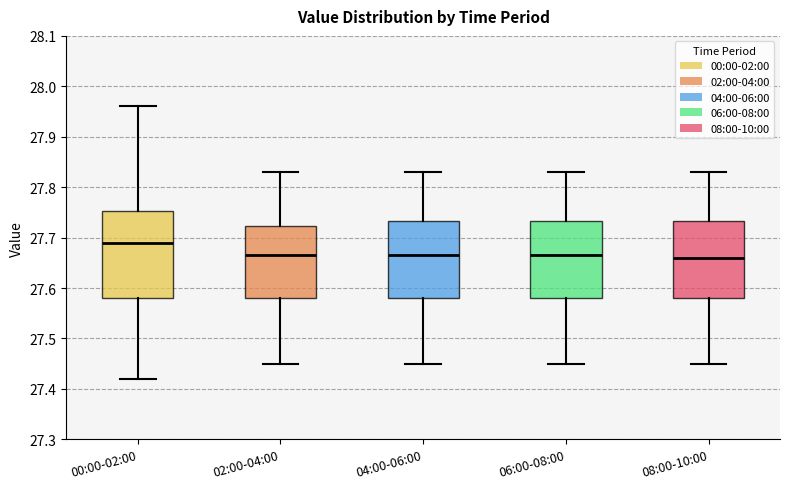

Where does the median line of the box for 06:00-08:00 sit on the y-axis? The values are not printed on the chart, so give them approximately, as read against the axis.

27.67